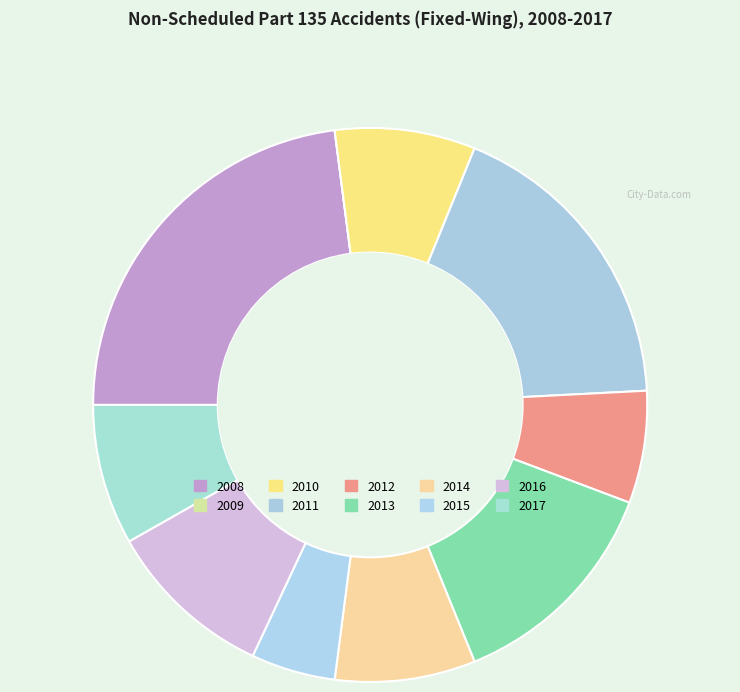

What is the change in value from 2010 to 2016?

+1